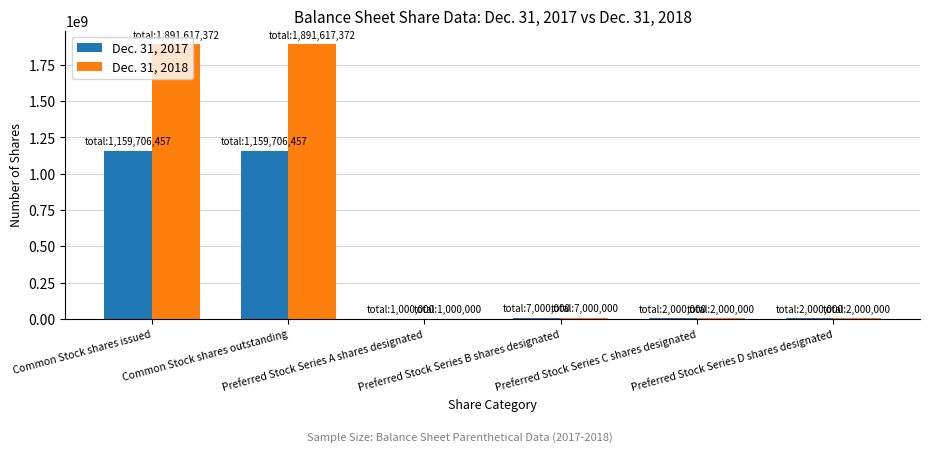

Which series has the largest total across all categories?

Dec. 31, 2018